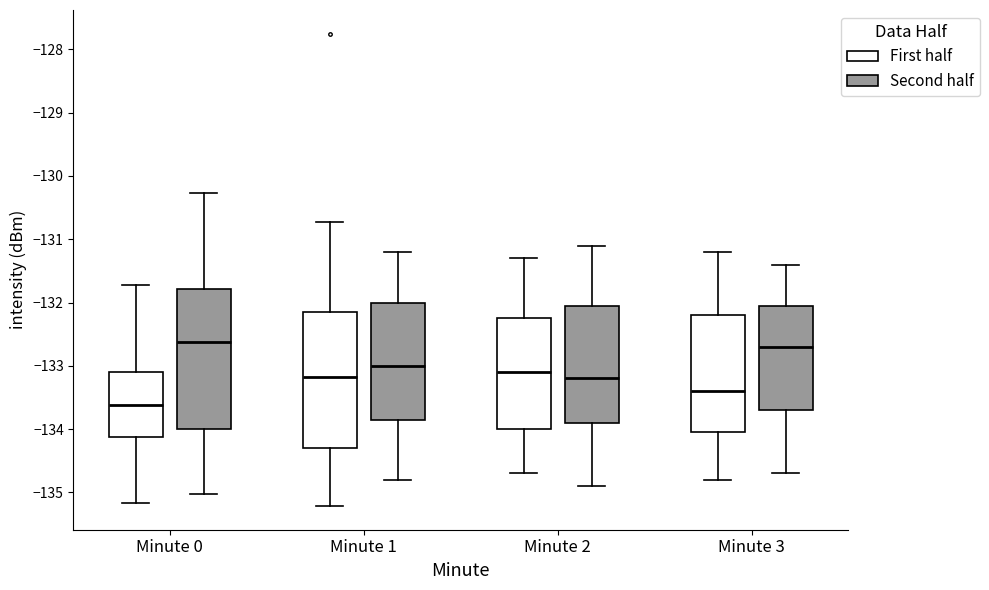

Reading left to right, transcribe this box plot: for each box, give where its median line is, the range the box spans, and where its two whiskers end, as read against the y-axis. The values are not printed on the chart, so give them approximately, as read against the axis.

Minute 0 (First half): median -133.6, box -134.1 to -133.1, whiskers -135.2 to -131.7
Minute 0 (Second half): median -132.6, box -134.0 to -131.8, whiskers -135.0 to -130.3
Minute 1 (First half): median -133.2, box -134.3 to -132.1, whiskers -135.2 to -130.7
Minute 1 (Second half): median -133.0, box -133.8 to -132.0, whiskers -134.8 to -131.2
Minute 2 (First half): median -133.1, box -134.0 to -132.2, whiskers -134.7 to -131.3
Minute 2 (Second half): median -133.2, box -133.9 to -132.0, whiskers -134.9 to -131.1
Minute 3 (First half): median -133.4, box -134.0 to -132.2, whiskers -134.8 to -131.2
Minute 3 (Second half): median -132.7, box -133.7 to -132.0, whiskers -134.7 to -131.4